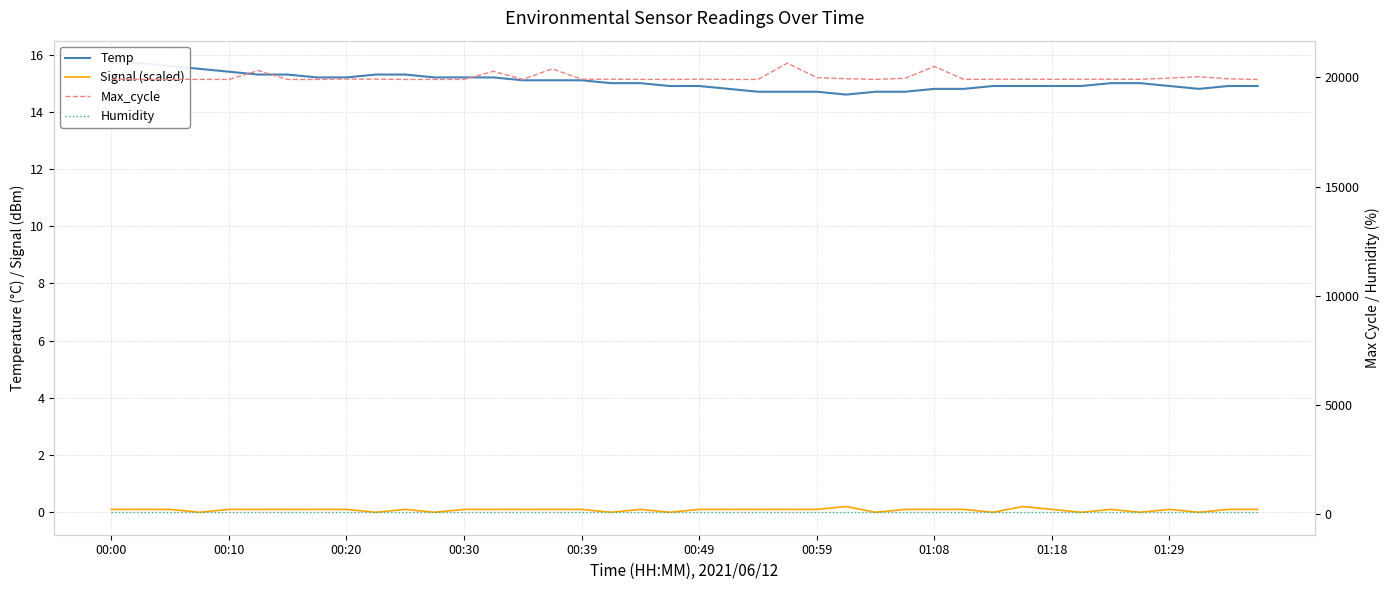

True or false: Temp and Signal (scaled) intersect in this chart.

False